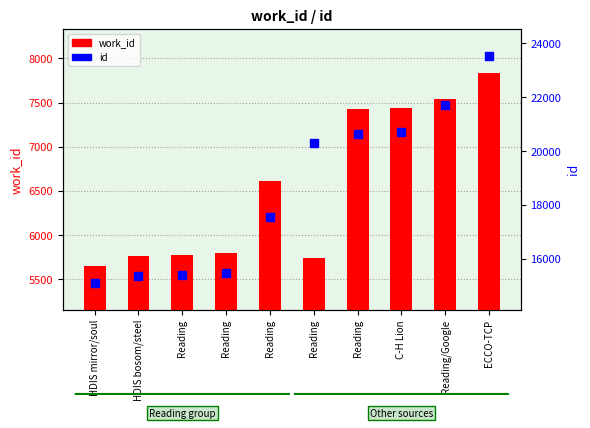

What is the difference between the highest and lowest values at HDIS bosom/steel?

9587